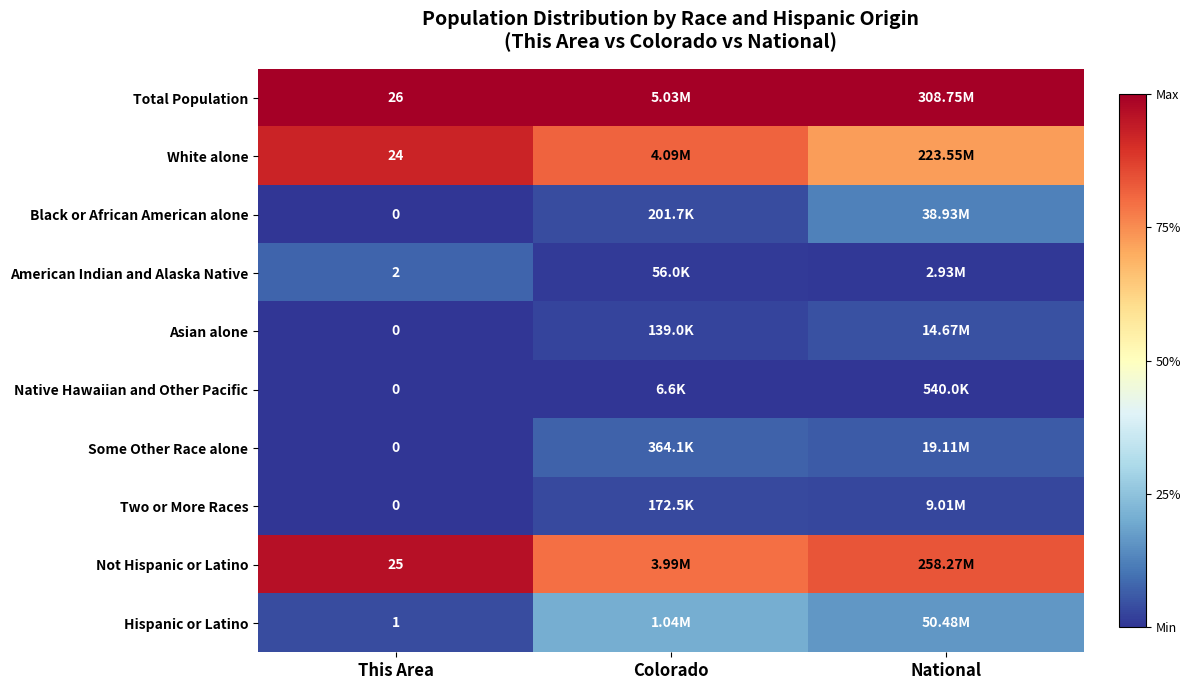

Rank the series at This Area from lowest to highest value.

Black or African American alone, Asian alone, Native Hawaiian and Other Pacific, Some Other Race alone, Two or More Races, Hispanic or Latino, American Indian and Alaska Native, White alone, Not Hispanic or Latino, Total Population